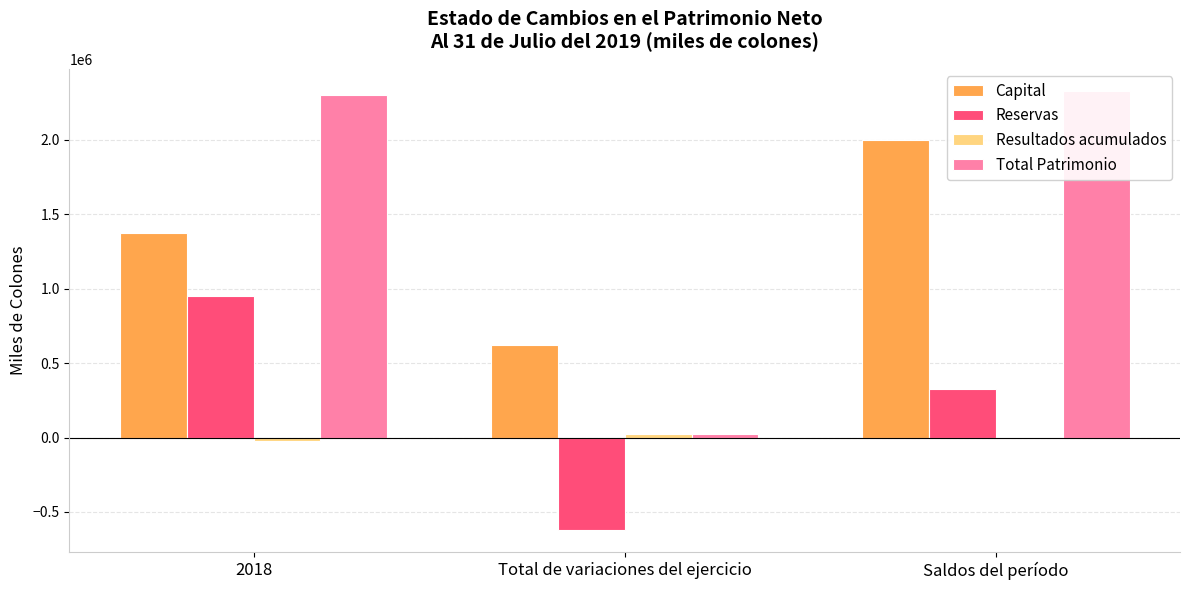

What is the value of the Total Patrimonio bar at the 2nd from the left?

24831.7